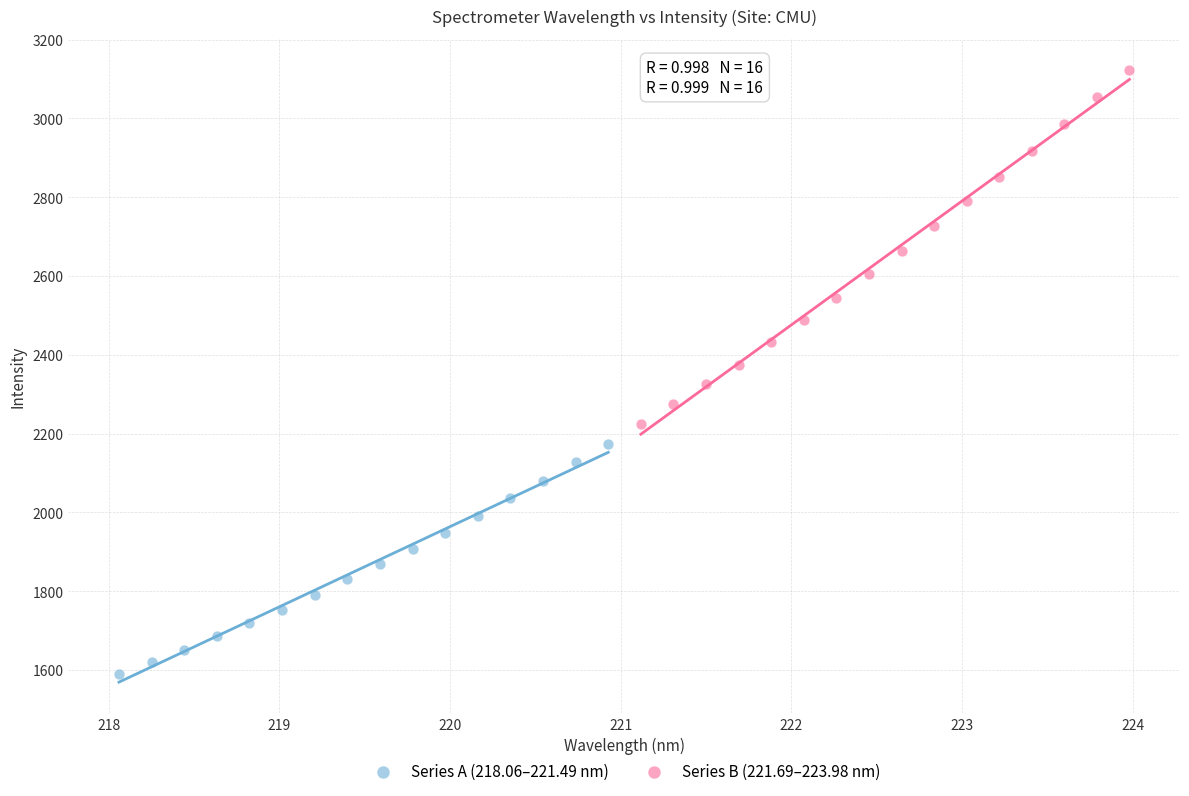

What are all the series names shown in the legend?

Series A (218.06–221.49 nm), Series B (221.69–223.98 nm)